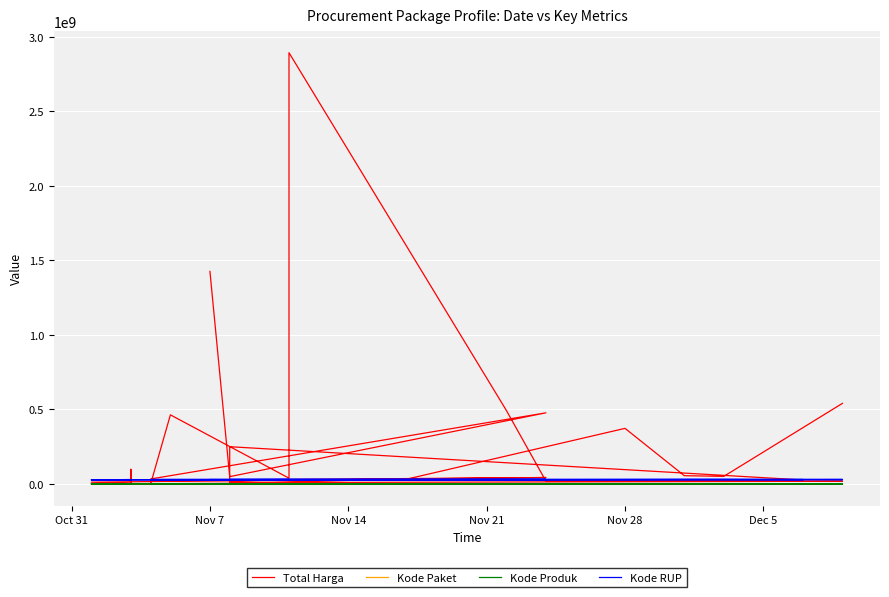

What is the difference between the maximum and second lowest values in the Total Harga series?

2891940000